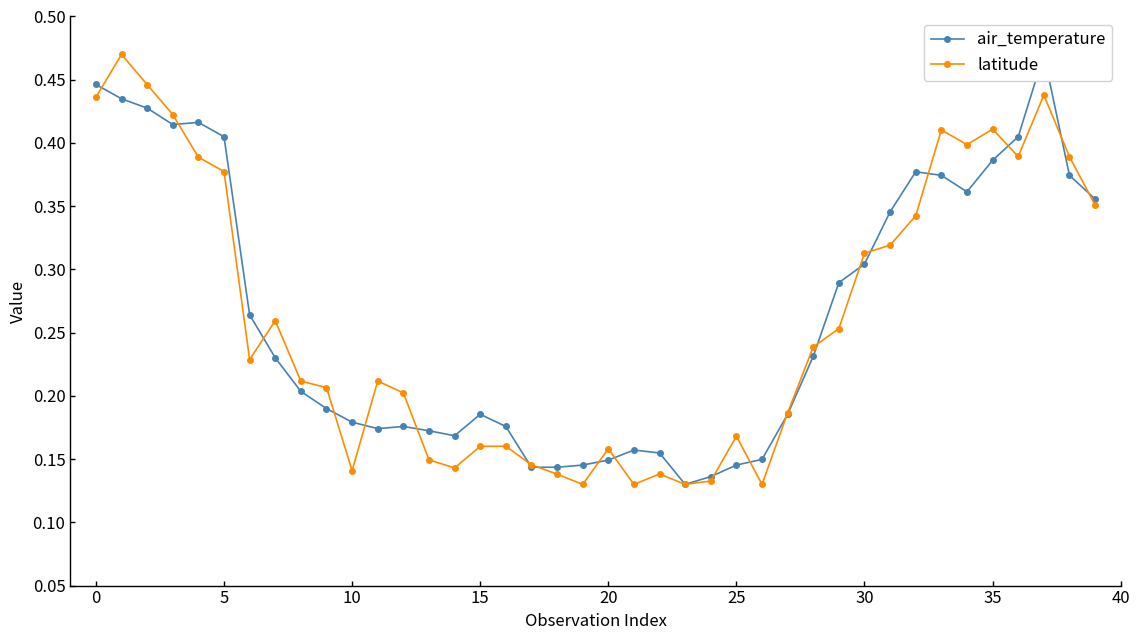

Read the air_temperature value at 19.

0.1